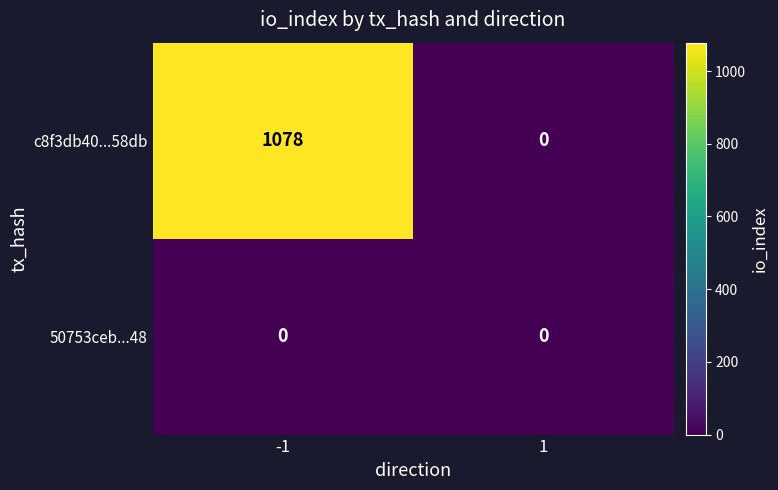

Which series changed the most between -1 and 1?

c8f3db40...58db